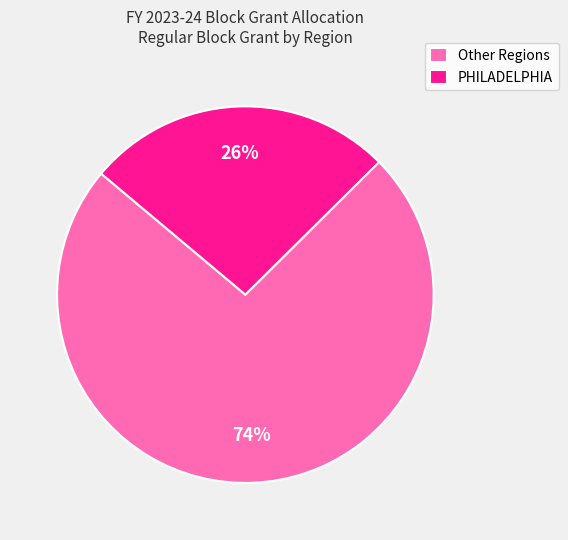

How many segments does this pie chart have?

2